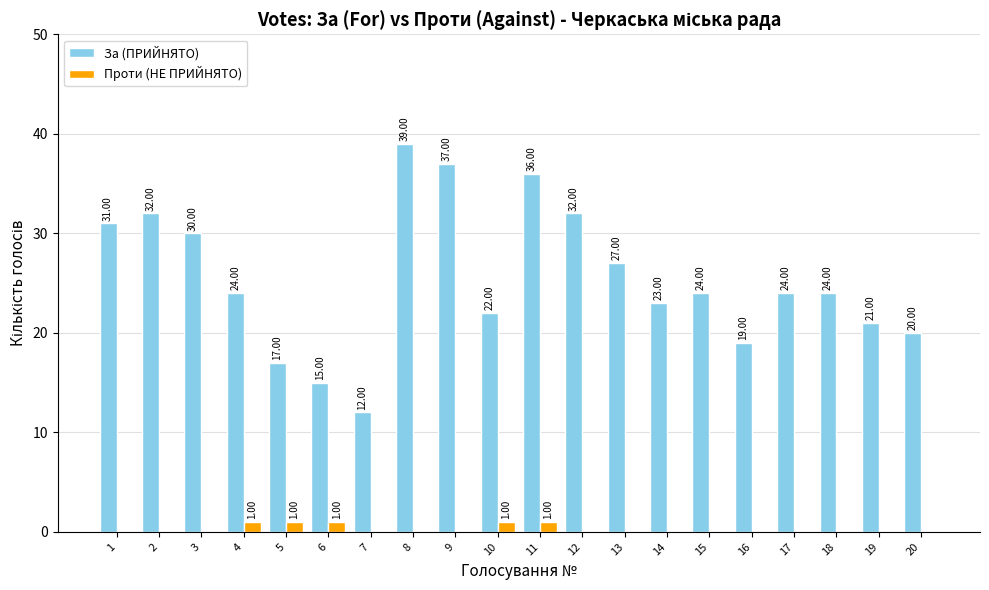

What is the total value across all series at 11?

37